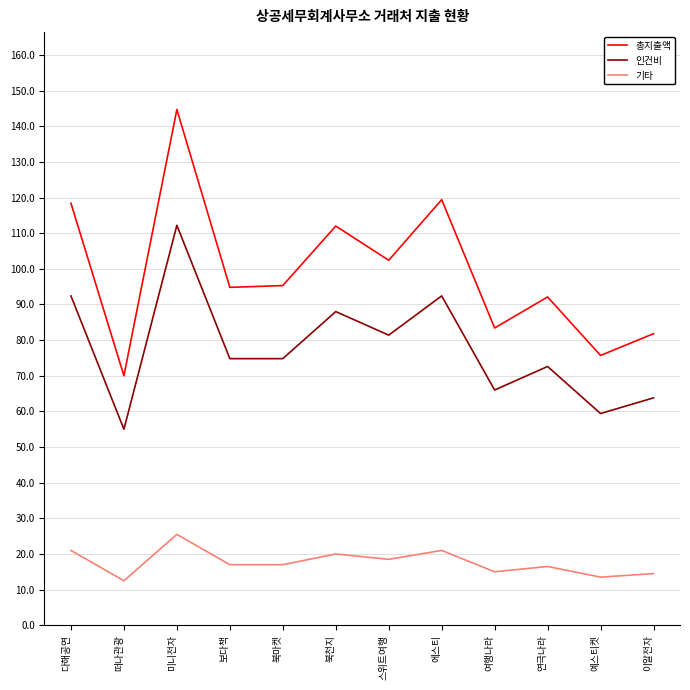

Reading left to right, extract all data points from this chart.

총지출액: 118400000	70000000	144700000	94800000	95300000	112000000	102400000	119400000	83400000	92100000	75700000	81800000
인건비: 92400000	55000000	112200000	74800000	74800000	88000000	81400000	92400000	66000000	72600000	59400000	63800000
기타: 21000000	12500000	25500000	17000000	17000000	20000000	18500000	21000000	15000000	16500000	13500000	14500000